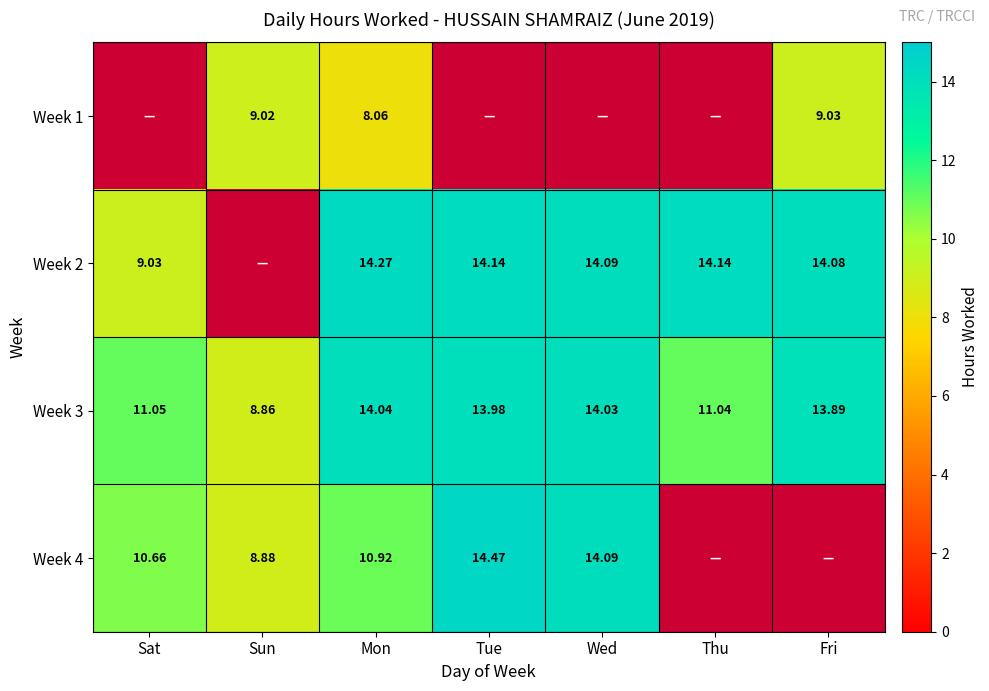

Is the value of Week 4 at Sun greater than the value of Week 3 at Thu?

No